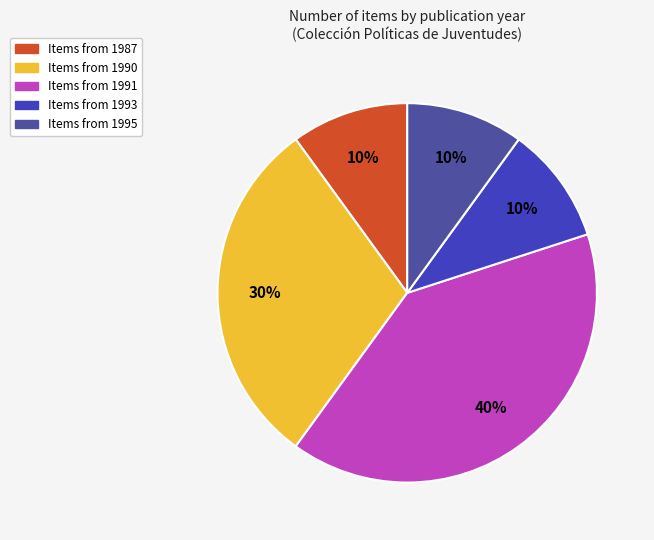

How many segments does this pie chart have?

5